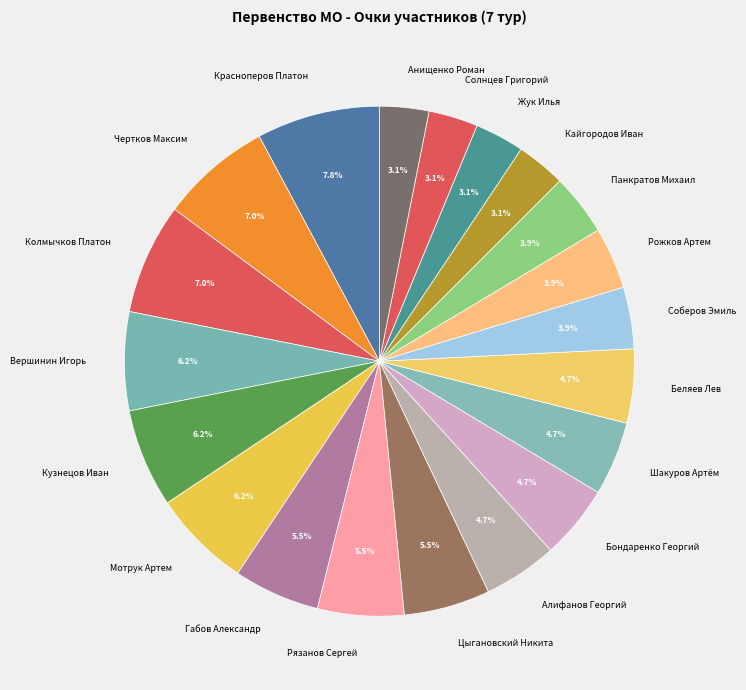

Between Беляев Лев and Цыгановский Никита, which is larger?

Цыгановский Никита